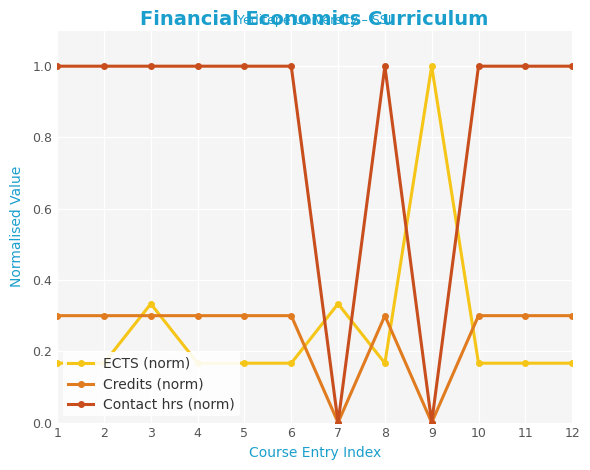

How many positive values does the Contact hrs (norm) series have?

10